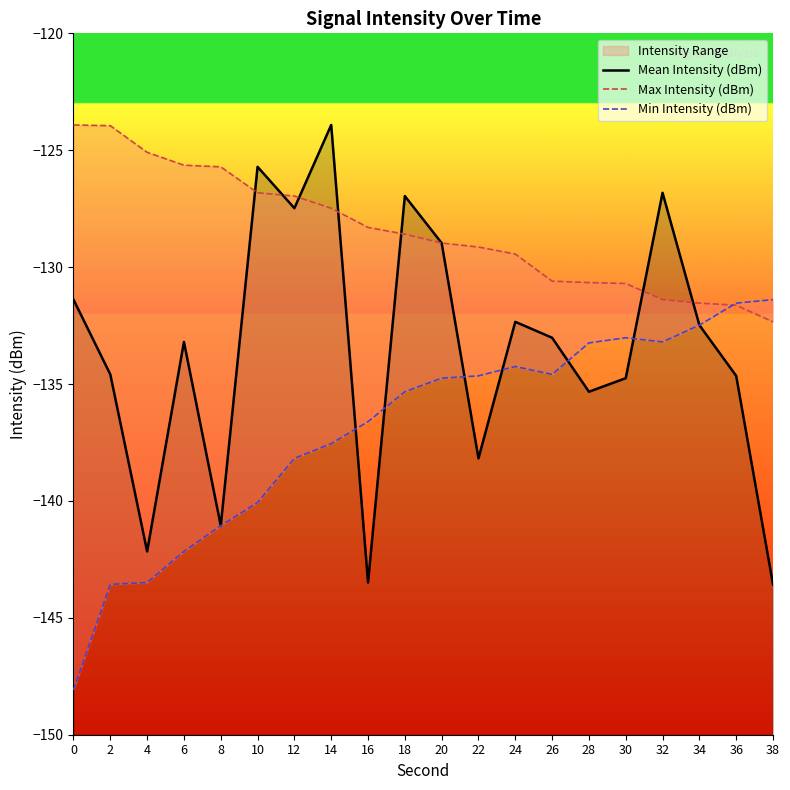

Reading left to right, extract all data points from this chart.

Mean Intensity (dBm): 0=-131.4	2=-134.6	4=-142.2	6=-133.2	8=-141.1	10=-125.7	12=-127.5	14=-123.9	16=-143.5	18=-127.0	20=-129.0	22=-138.2	24=-132.3	26=-133.0	28=-135.3	30=-134.8	32=-126.8	34=-132.5	36=-134.7	38=-143.6
Max Intensity (dBm): 0=-123.9	2=-124.0	4=-125.1	6=-125.6	8=-125.7	10=-126.8	12=-127.0	14=-127.5	16=-128.3	18=-128.6	20=-129.0	22=-129.1	24=-129.4	26=-130.6	28=-130.7	30=-130.7	32=-131.4	34=-131.5	36=-131.6	38=-132.3
Min Intensity (dBm): 0=-148.1	2=-143.6	4=-143.5	6=-142.2	8=-141.1	10=-140.1	12=-138.2	14=-137.6	16=-136.6	18=-135.3	20=-134.8	22=-134.7	24=-134.2	26=-134.6	28=-133.2	30=-133.0	32=-133.2	34=-132.5	36=-131.5	38=-131.4